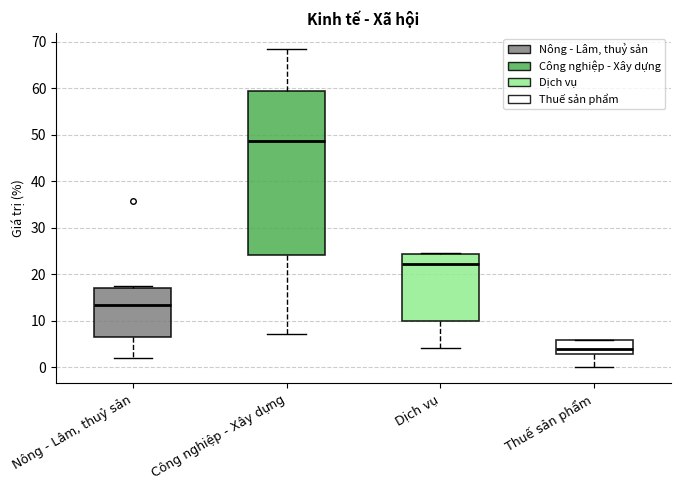

Where is the lower edge of the box for Thuế sản phẩm on the y-axis? The values are not printed on the chart, so give them approximately, as read against the axis.

3